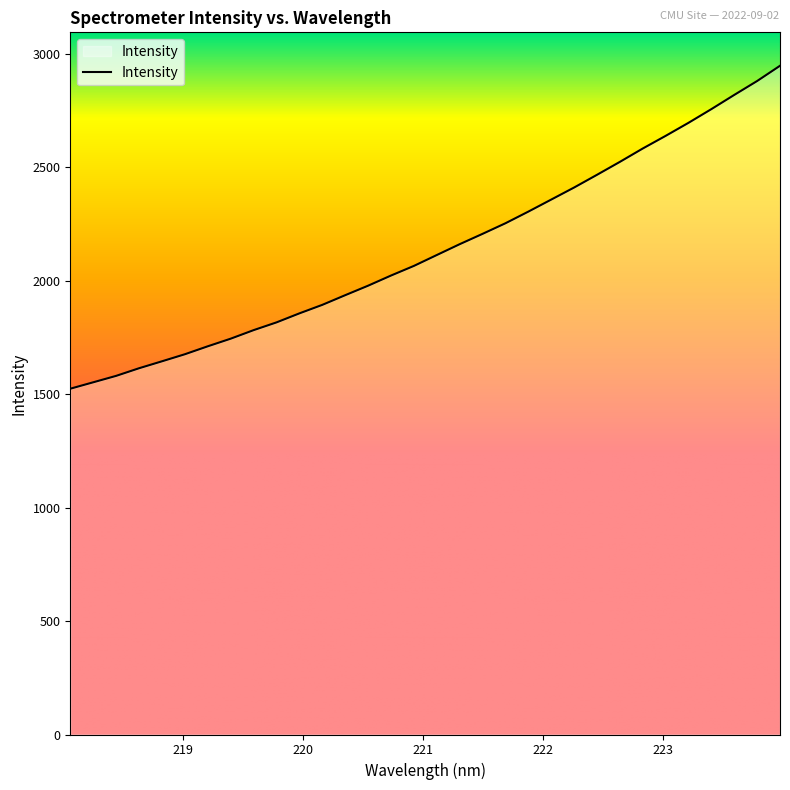

What is the difference between the maximum and minimum values?

1423.8